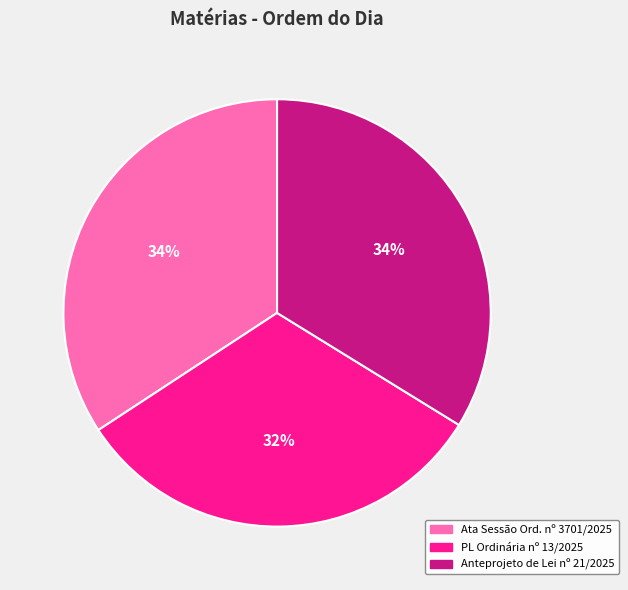

Approximately how many times larger is the value at Ata Sessão Ord. nº 3701/2025 compared to PL Ordinária nº 13/2025?

1.1